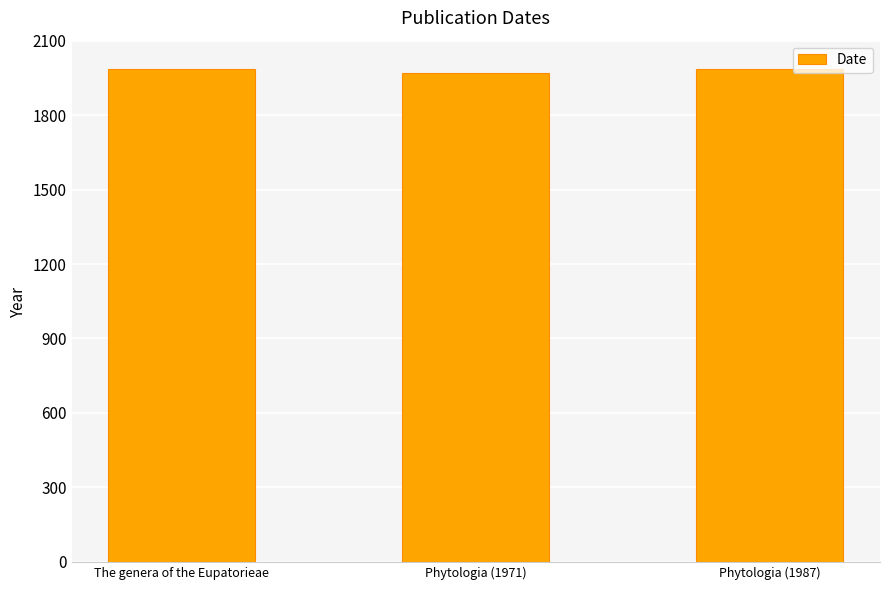

How many bars are there in total?

3